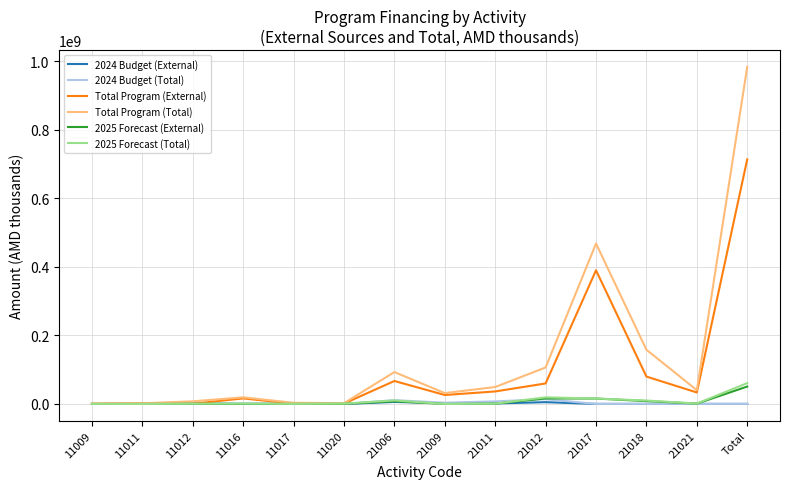

Which series has the widest spread of values?

Total Program (Total)